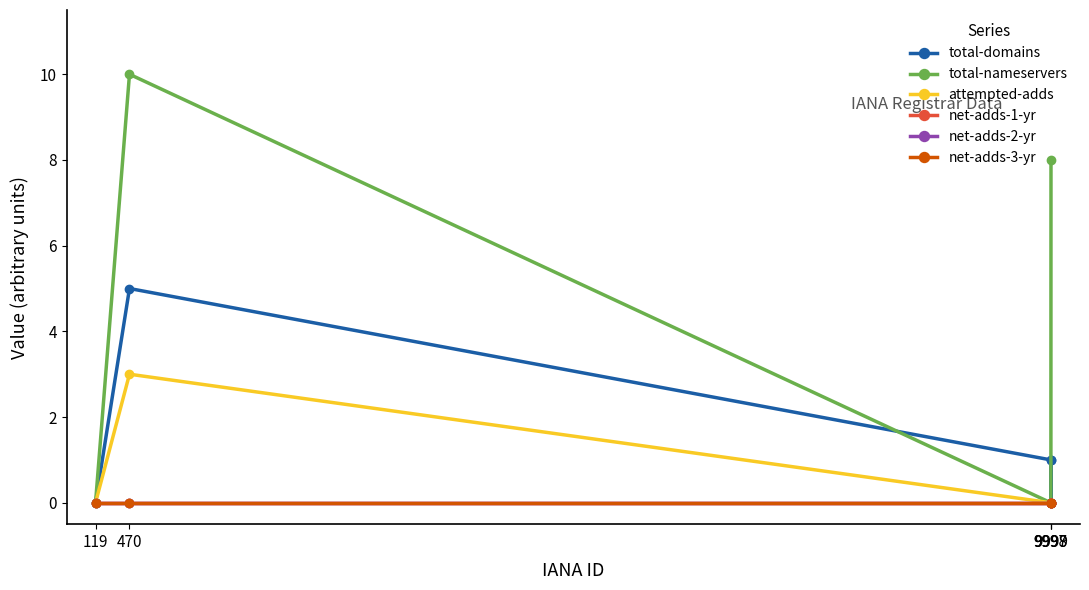

What is the sum of the total-domains values at 470 and 9997?

6